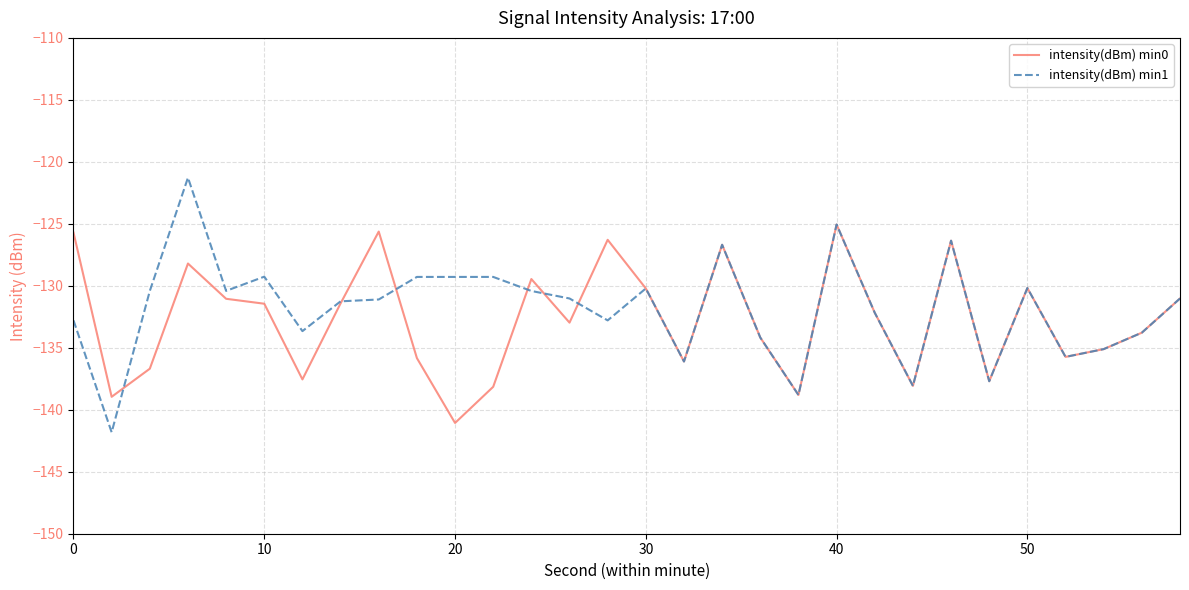

Rank the series by their average value, from lowest to highest.

intensity(dBm) min0, intensity(dBm) min1